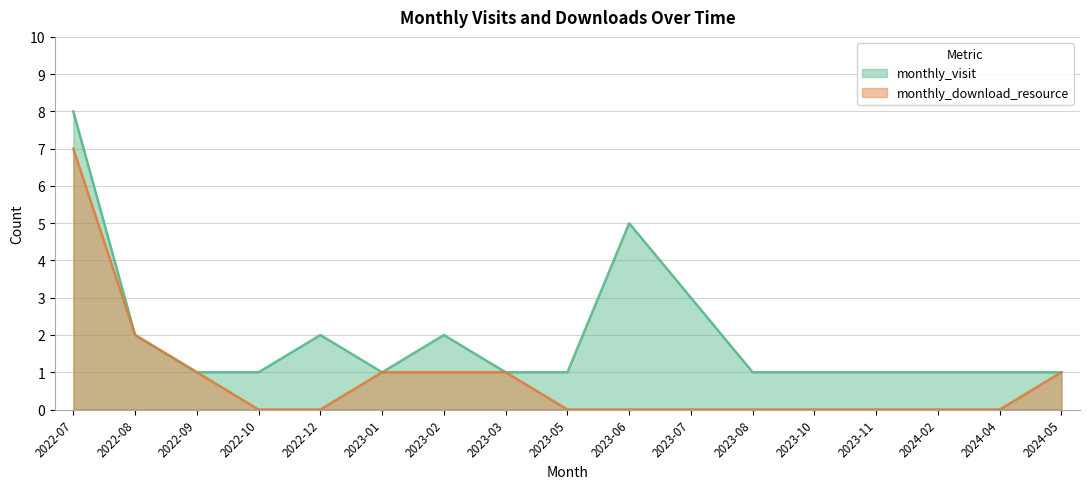

At which label is monthly_download_resource closest to 3?

2022-08